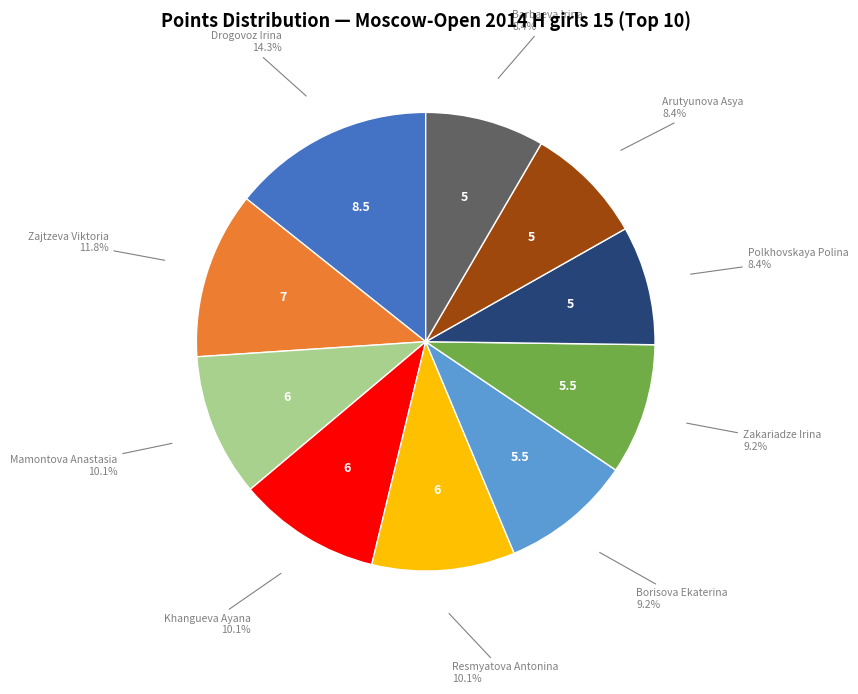

Is there a majority slice in this chart?

No